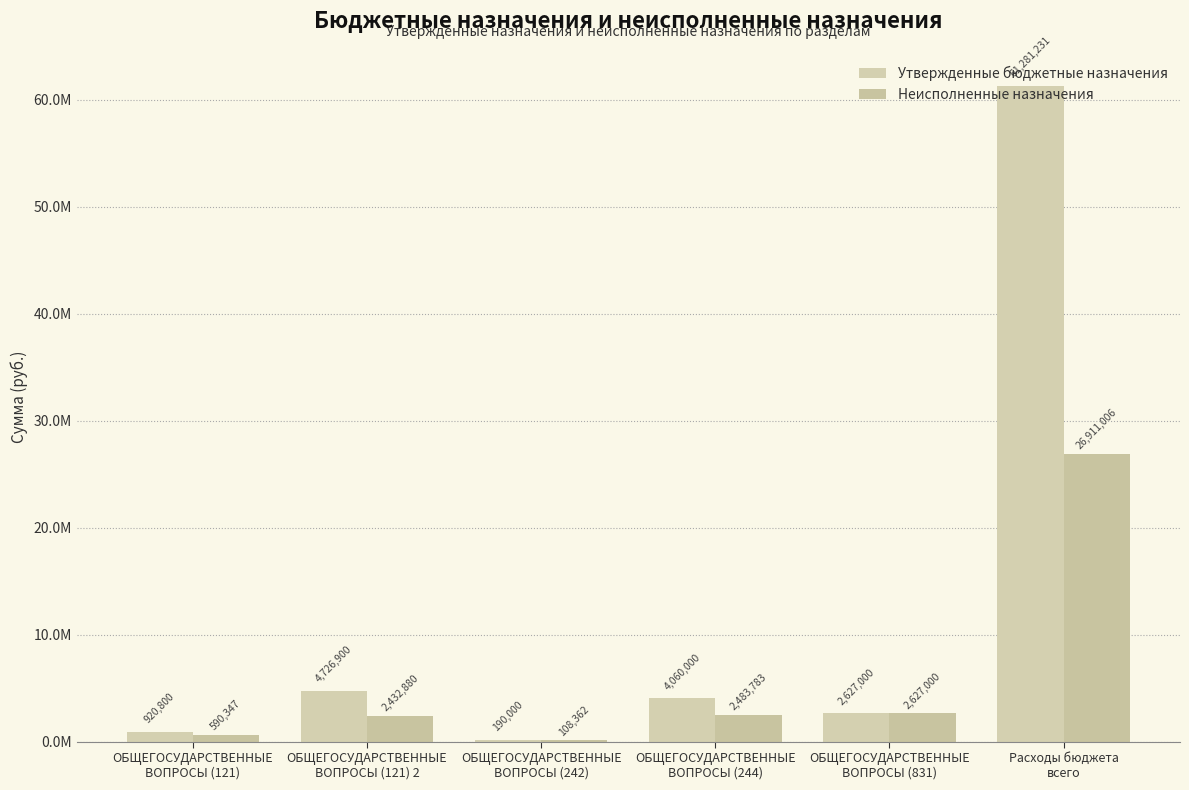

Does the chart contain stacked bars?

No